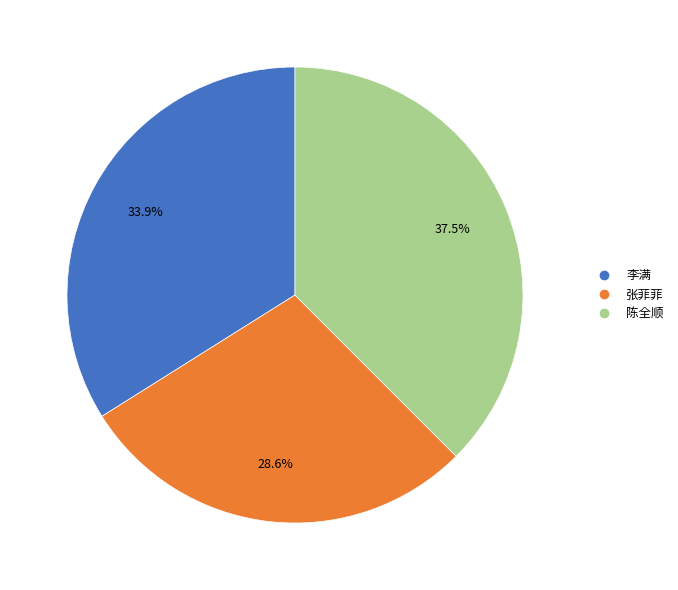

Is there a majority slice in this chart?

No